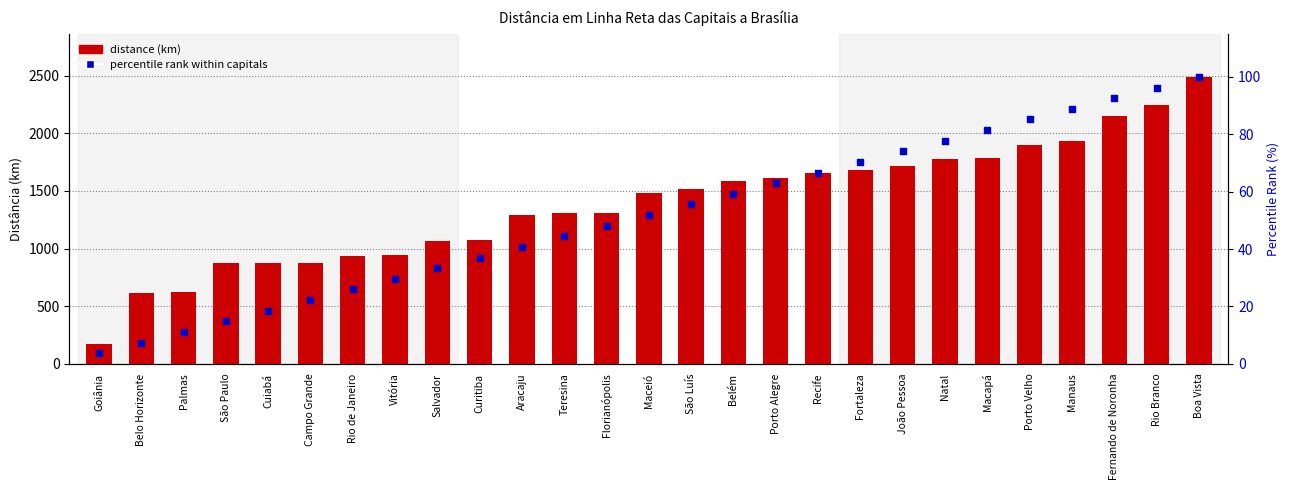

Which series reaches the maximum Y coordinate?

distance (km)